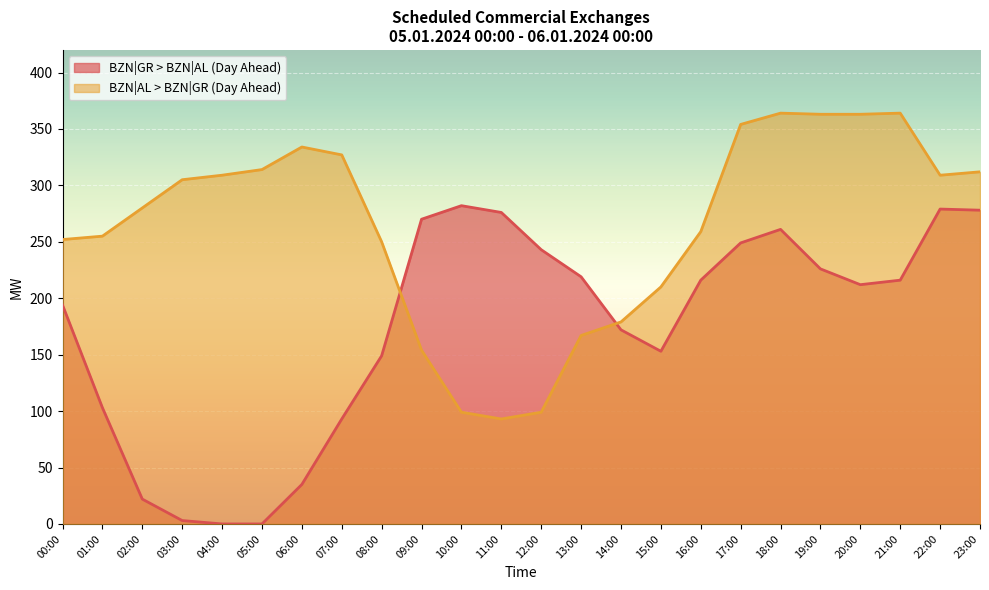

What is the difference between the highest and lowest values at 04:00?

309